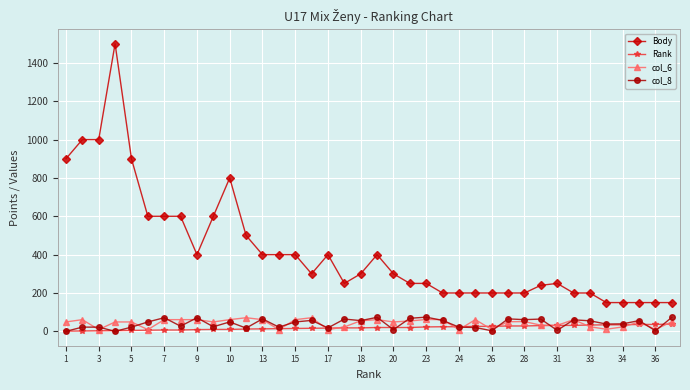

What is the maximum value shown in the chart?

1500